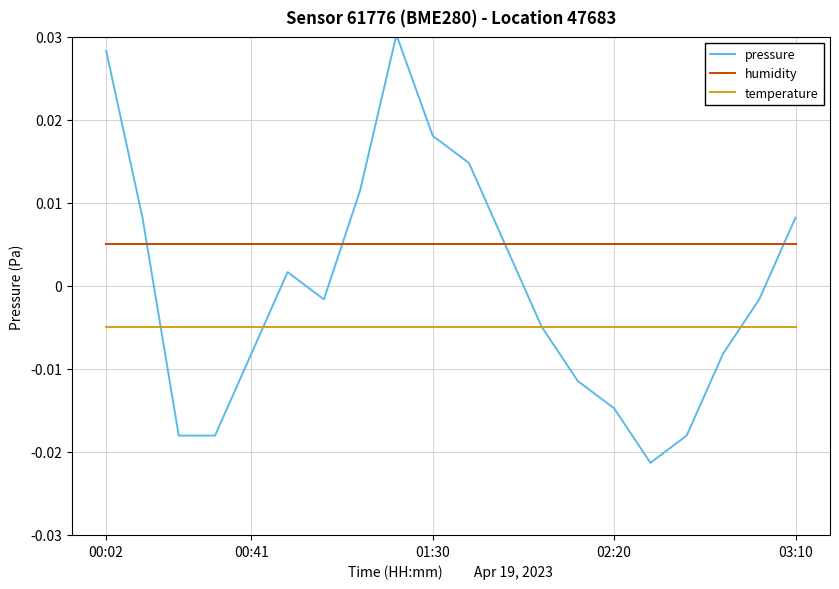

True or false: temperature and humidity cross at least once.

False